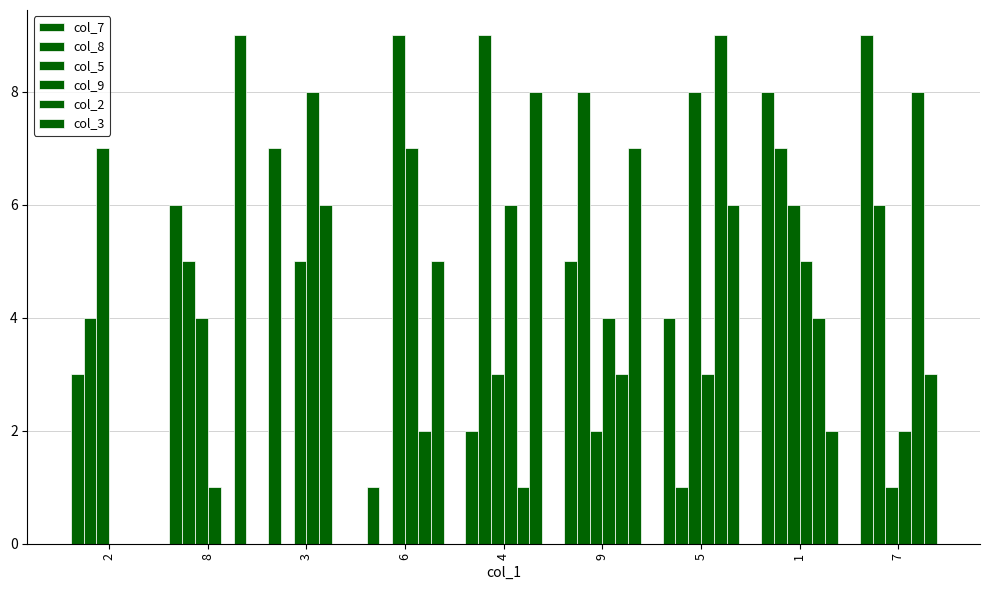

How many col_2 values are between 1 and 6?

5